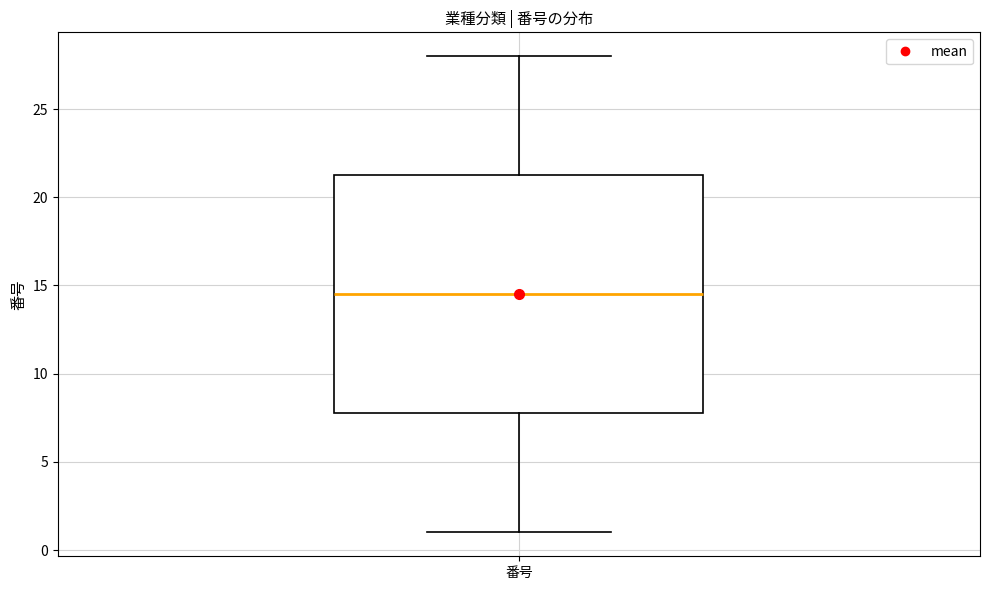

Where does the median line of the box for 番号 sit on the y-axis? The values are not printed on the chart, so give them approximately, as read against the axis.

14.5